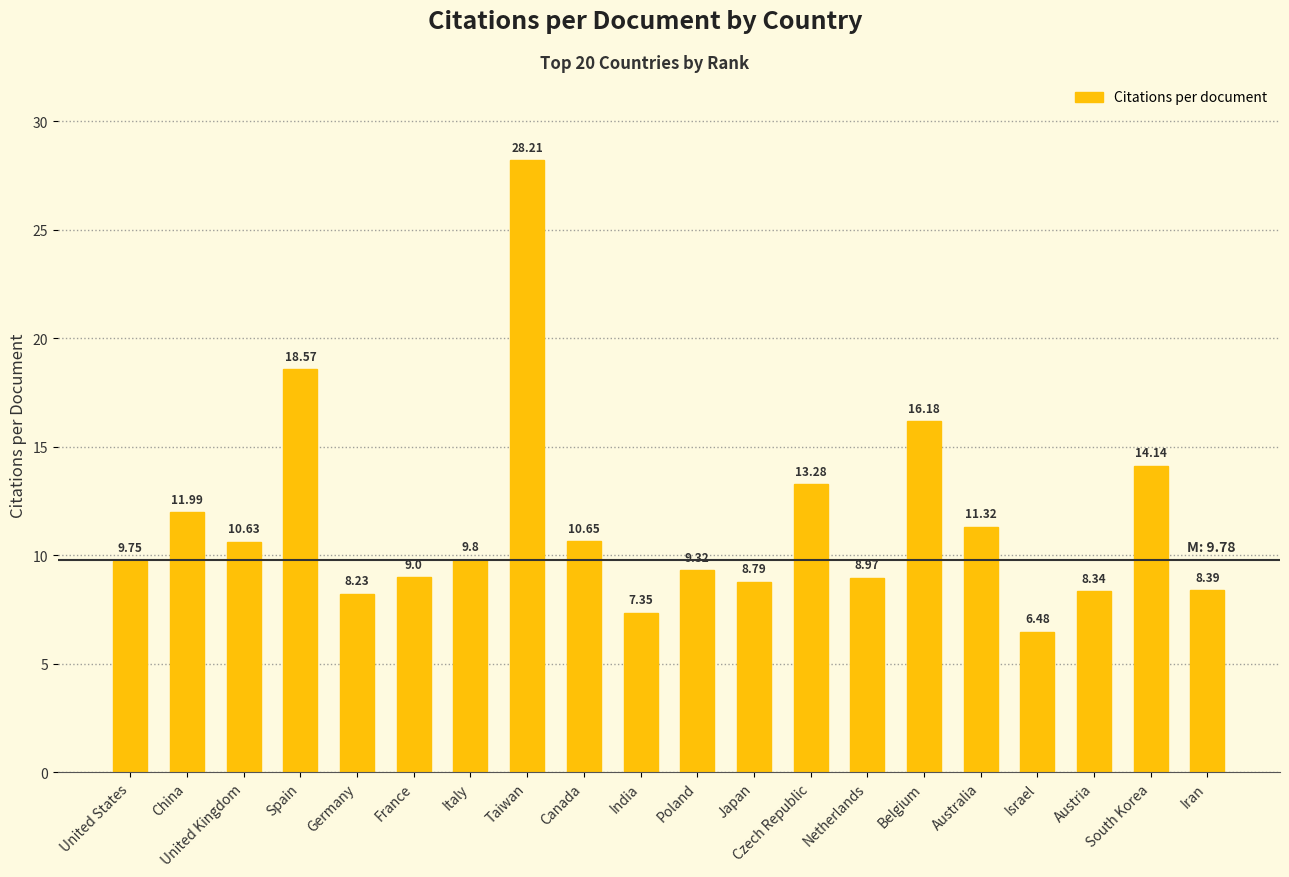

The value at Germany is 13.0. True or false?

False